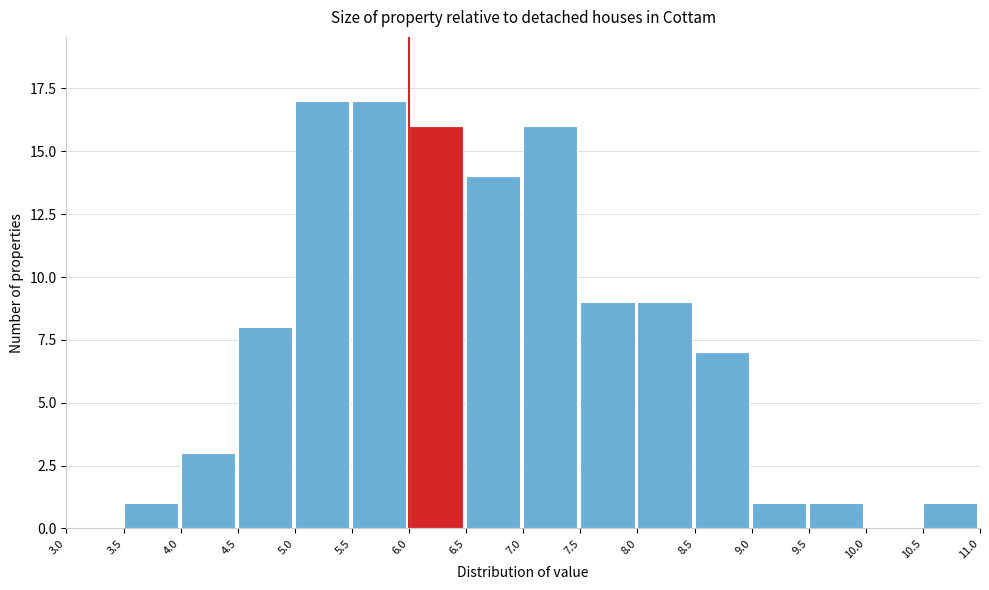

Reading left to right, transcribe this chart: for each bar, give the range it covers on the x-axis and its height. The values are not printed on the chart, so give them approximately, as read against the axis.

3.0 to 3.5: 0
3.5 to 4.0: 1
4.0 to 4.5: 3
4.5 to 5.0: 8
5.0 to 5.5: 17
5.5 to 6.0: 17
6.0 to 6.5: 16
6.5 to 7.0: 14
7.0 to 7.5: 16
7.5 to 8.0: 9
8.0 to 8.5: 9
8.5 to 9.0: 7
9.0 to 9.5: 1
9.5 to 10.0: 1
10.0 to 10.5: 0
10.5 to 11.0: 1